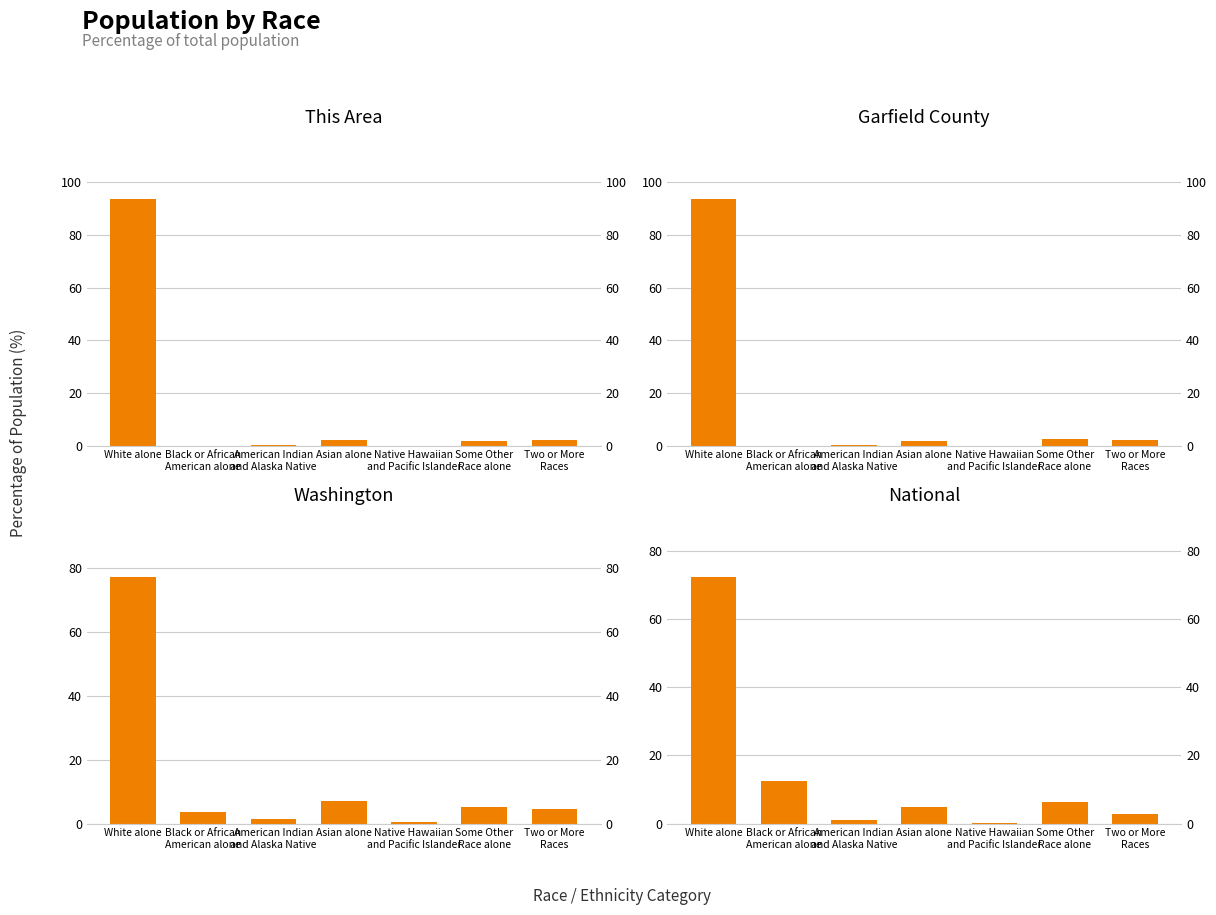

Reading left to right, what are all the values shown in this chart?

This Area: White alone=93.9	Black or African
American alone=0.0	American Indian
and Alaska Native=0.3	Asian alone=1.9	Native Hawaiian
and Pacific Islander=0.0	Some Other
Race alone=1.8	Two or More
Races=2.1
Garfield County: White alone=93.8	Black or African
American alone=0.0	American Indian
and Alaska Native=0.3	Asian alone=1.7	Native Hawaiian
and Pacific Islander=0.0	Some Other
Race alone=2.3	Two or More
Races=1.9
Washington: White alone=77.3	Black or African
American alone=3.6	American Indian
and Alaska Native=1.5	Asian alone=7.2	Native Hawaiian
and Pacific Islander=0.6	Some Other
Race alone=5.2	Two or More
Races=4.7
National: White alone=72.4	Black or African
American alone=12.6	American Indian
and Alaska Native=0.9	Asian alone=4.8	Native Hawaiian
and Pacific Islander=0.2	Some Other
Race alone=6.2	Two or More
Races=2.9